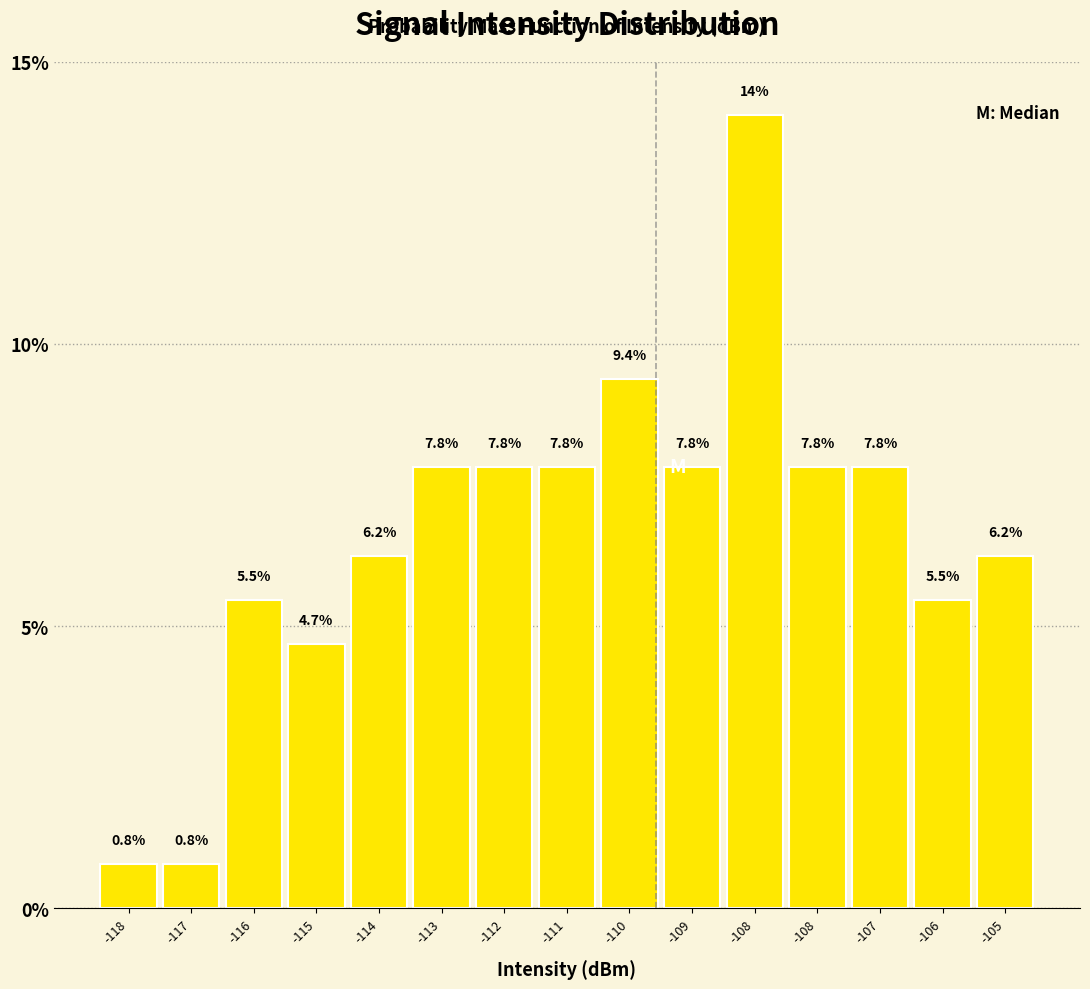

How many values exceed 7?

8